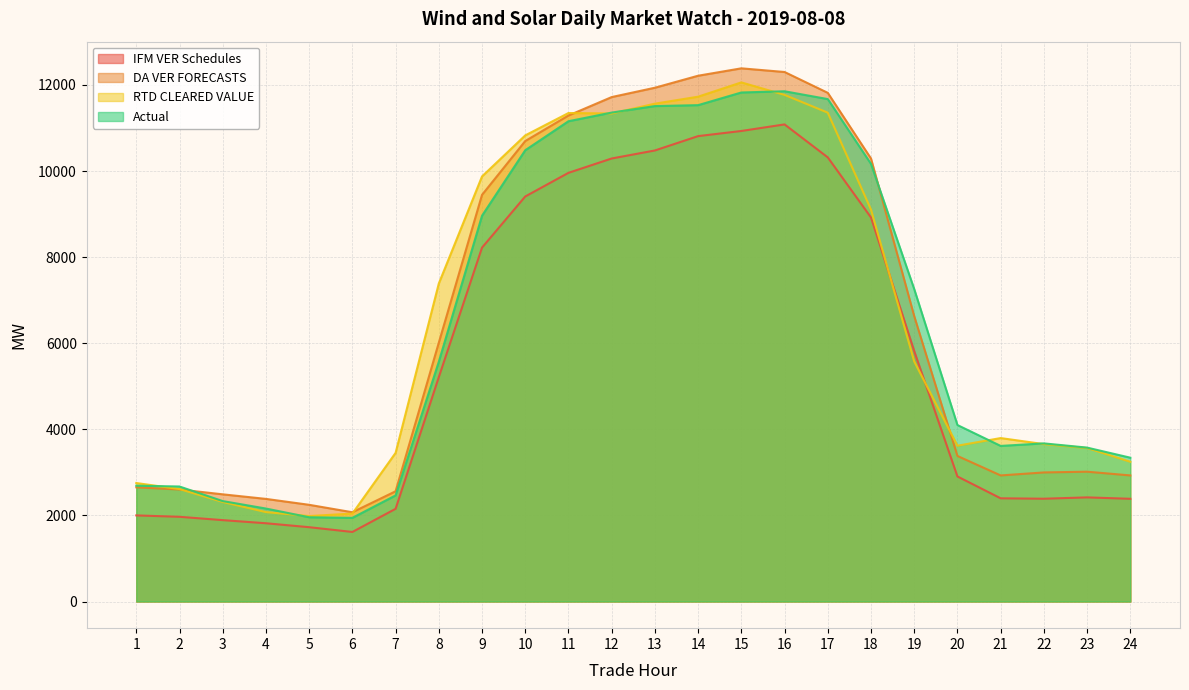

What is the difference between the maximum and minimum values in the DA VER FORECASTS series?

10312.0